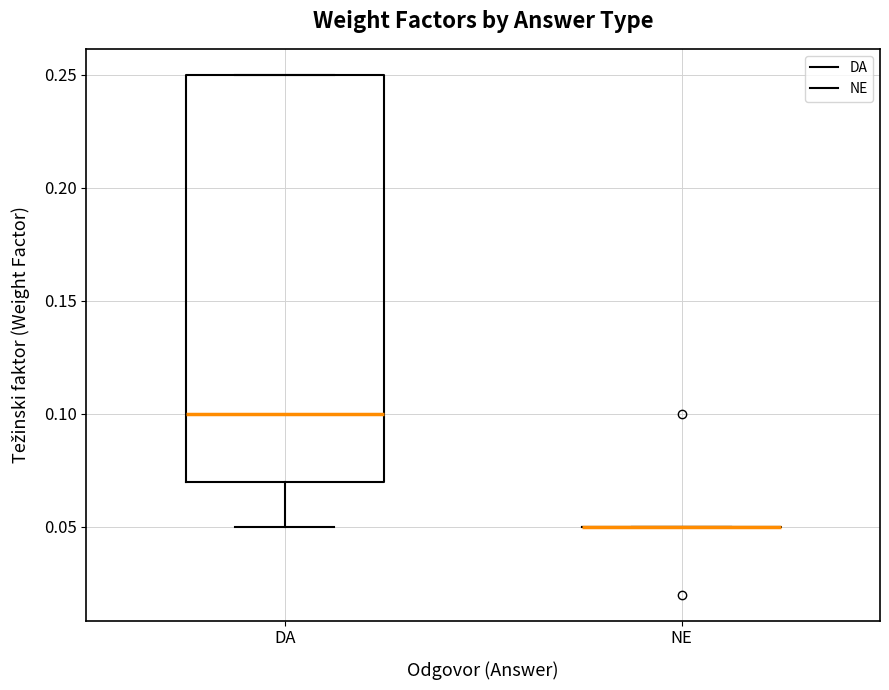

Reading left to right, read every box against the y-axis: the position of its median line, the range the box covers, and the ends of its whiskers. The values are not printed on the chart, so give them approximately, as read against the axis.

DA: median 0.10, box 0.07 to 0.25, whiskers 0.05 to 0.25
NE: box collapsed to a line at 0.05, whiskers 0.05 to 0.05